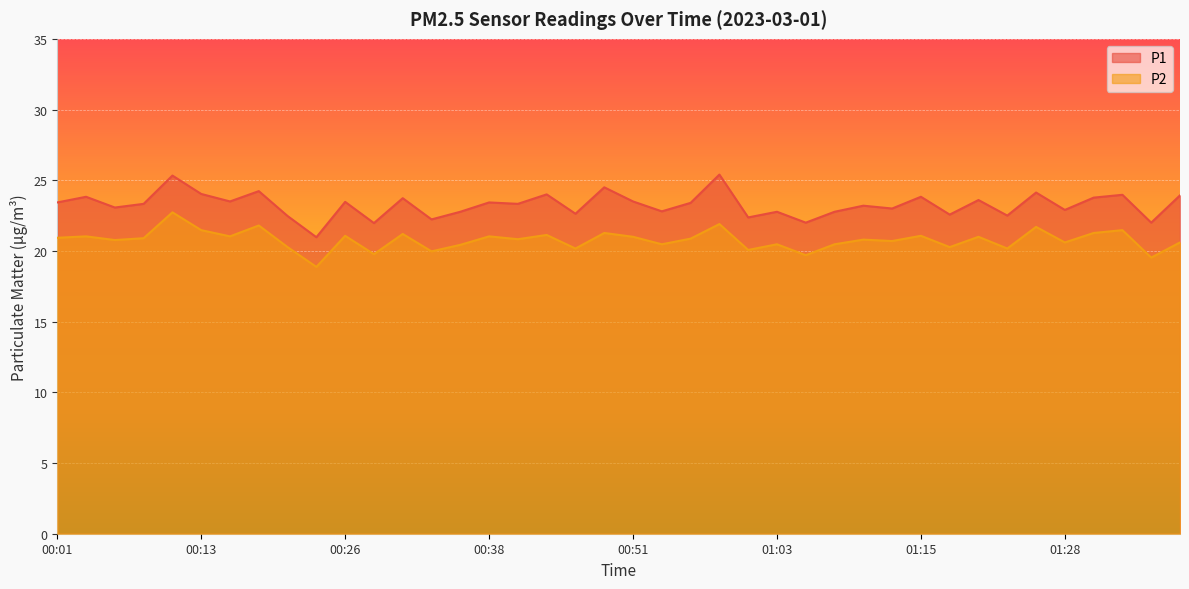

Reading right to left, what are all the values shown in this chart?

P1: 23.9	22.0	24.0	23.8	22.9	24.1	22.5	23.6	22.6	23.8	23.0	23.2	22.8	22.0	22.8	22.4	25.4	23.4	22.8	23.5	24.5	22.6	24.0	23.3	23.4	22.8	22.2	23.7	22.0	23.5	21.0	22.5	24.2	23.5	24.0	25.3	23.3	23.1	23.8	23.4
P2: 20.6	19.5	21.5	21.3	20.6	21.7	20.2	21.0	20.3	21.1	20.7	20.8	20.5	19.7	20.5	20.1	21.9	20.9	20.5	21.0	21.3	20.2	21.1	20.8	21.0	20.4	20.0	21.2	19.8	21.1	18.9	20.3	21.8	21.0	21.5	22.7	20.9	20.8	21.0	20.9